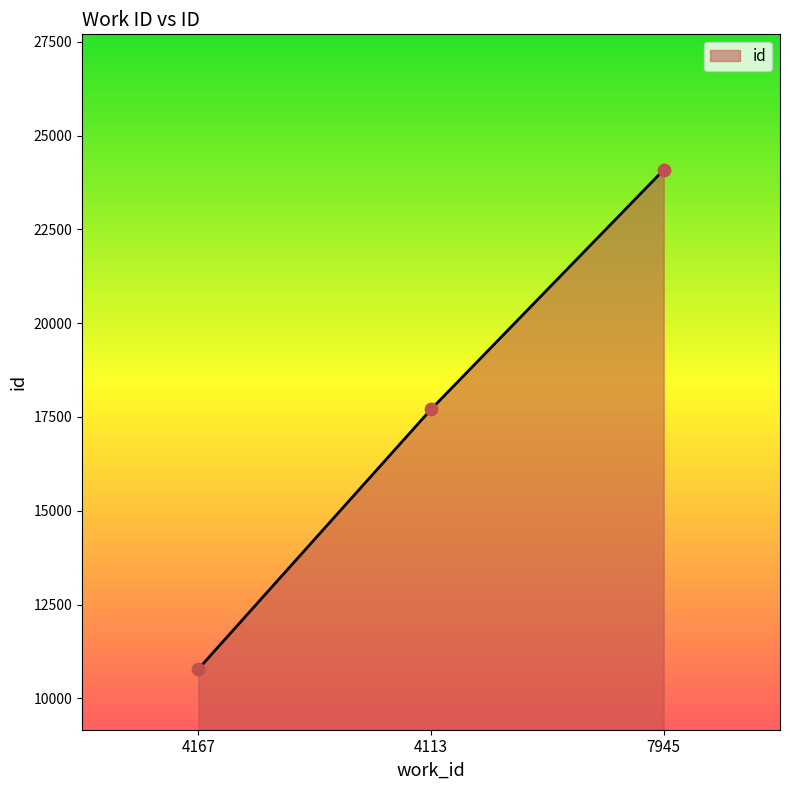

Approximately how many times larger is the value at 7945 compared to 4167?

2.2